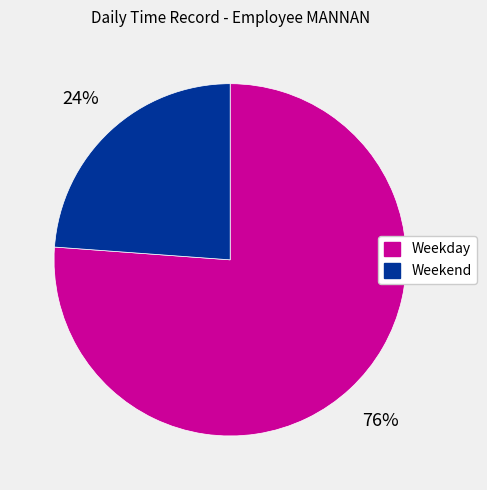

Which category has the smallest portion of the pie?

Weekend